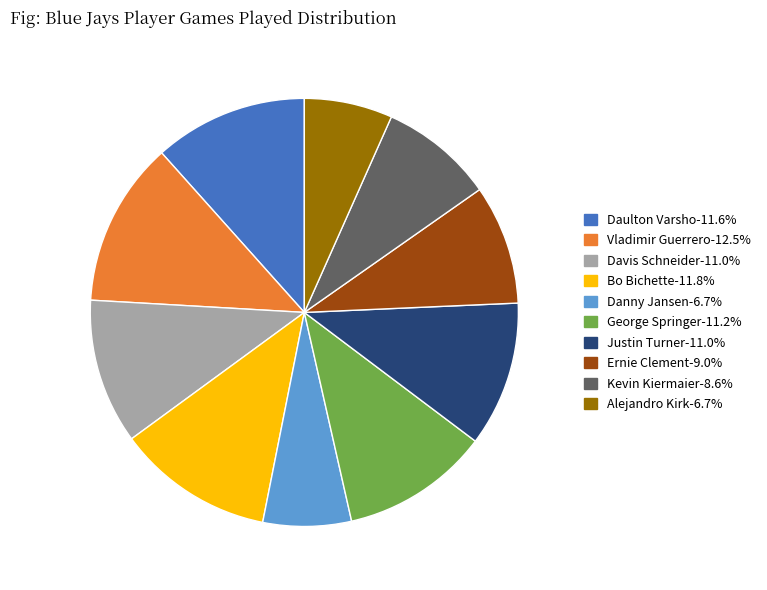

What is the ratio of the value at Justin Turner-11.0% to the value at Ernie Clement-9.0%?

1.2